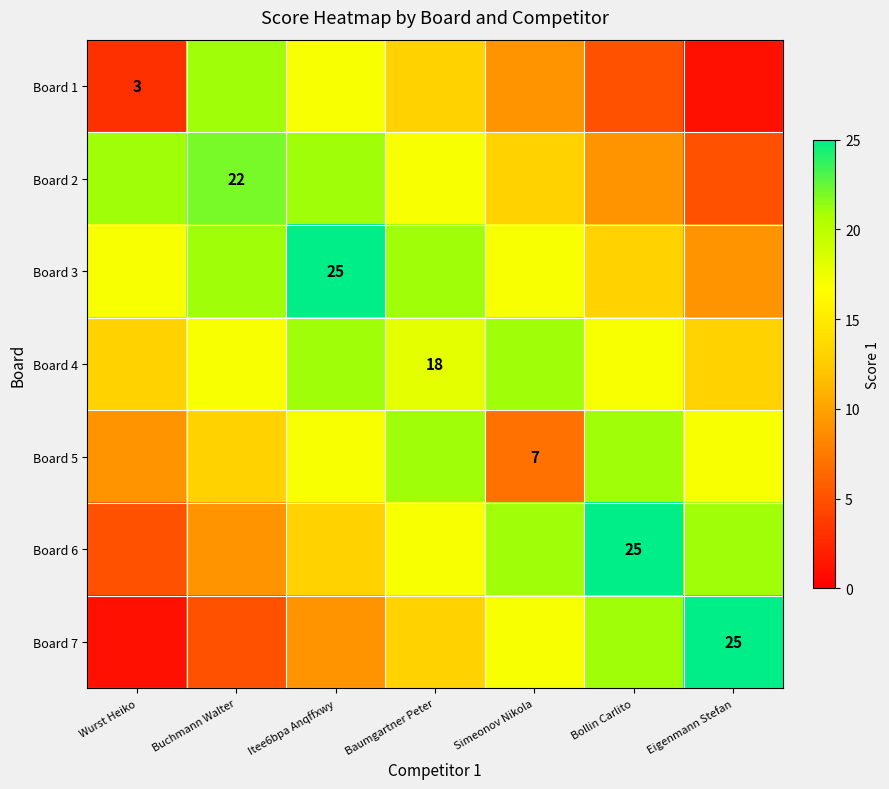

The value of Board 5 at Simeonov Nikola is 7. True or false?

True